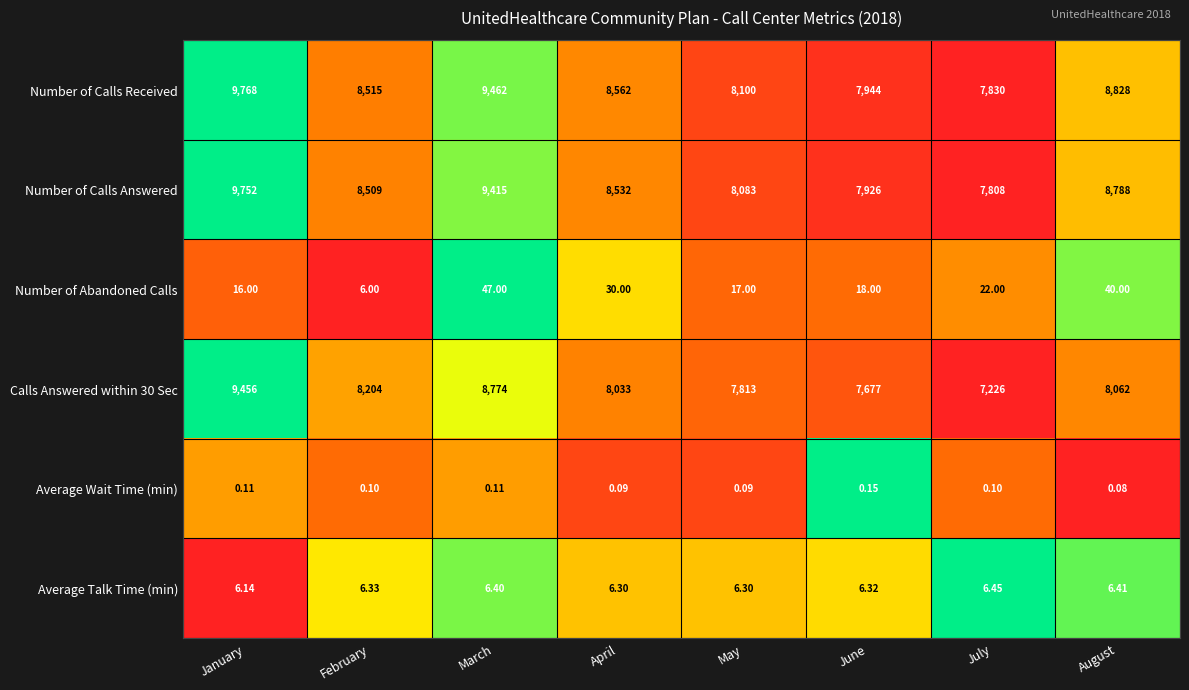

Which category has the lowest value in the Average Talk Time (min) series?

January